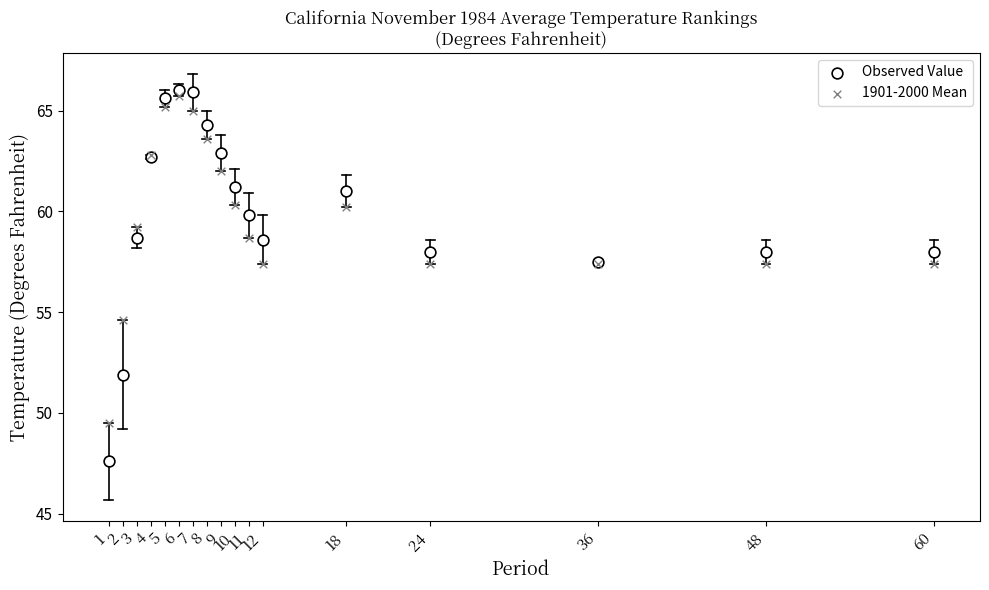

Which series reaches the maximum Y coordinate?

Observed Value